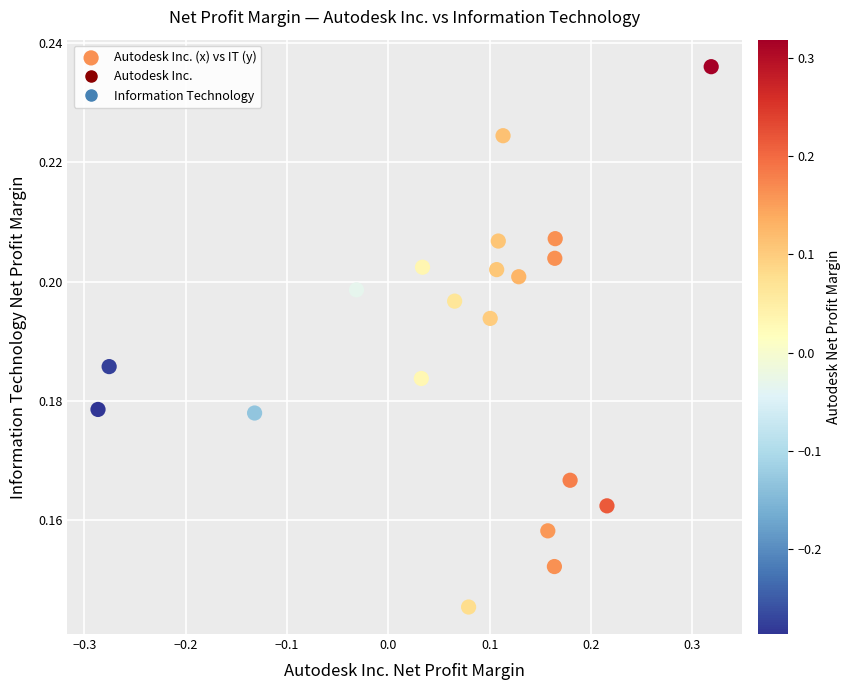

What is the range of X values (max minus min)?

0.6